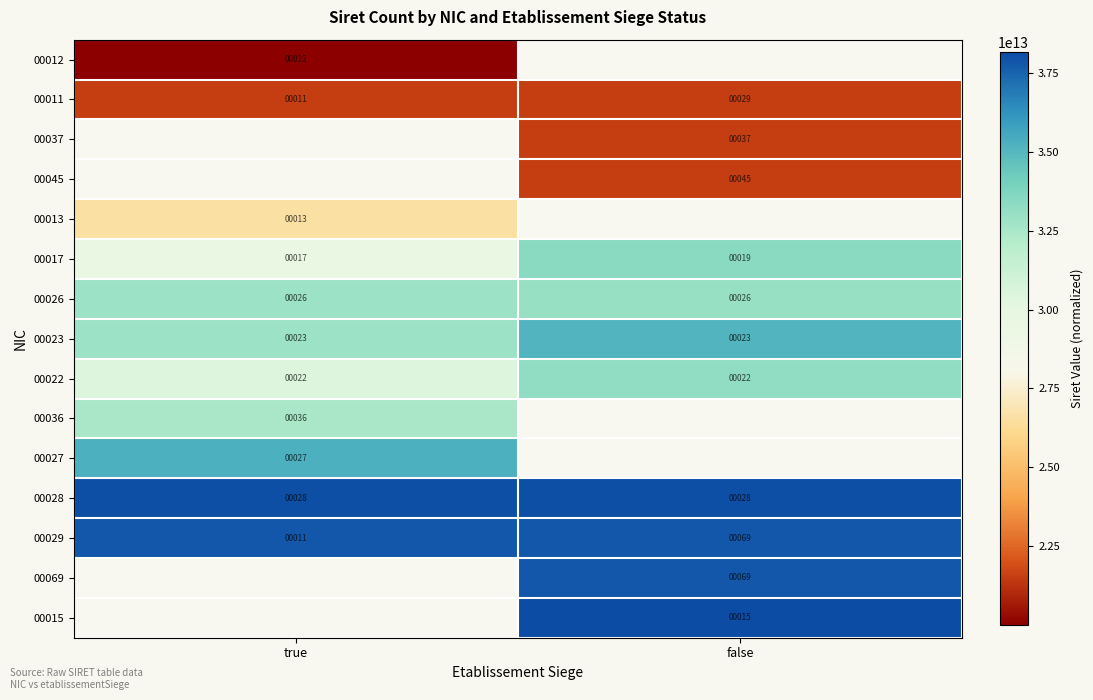

Where is 00022 nearest to the value 22?

true